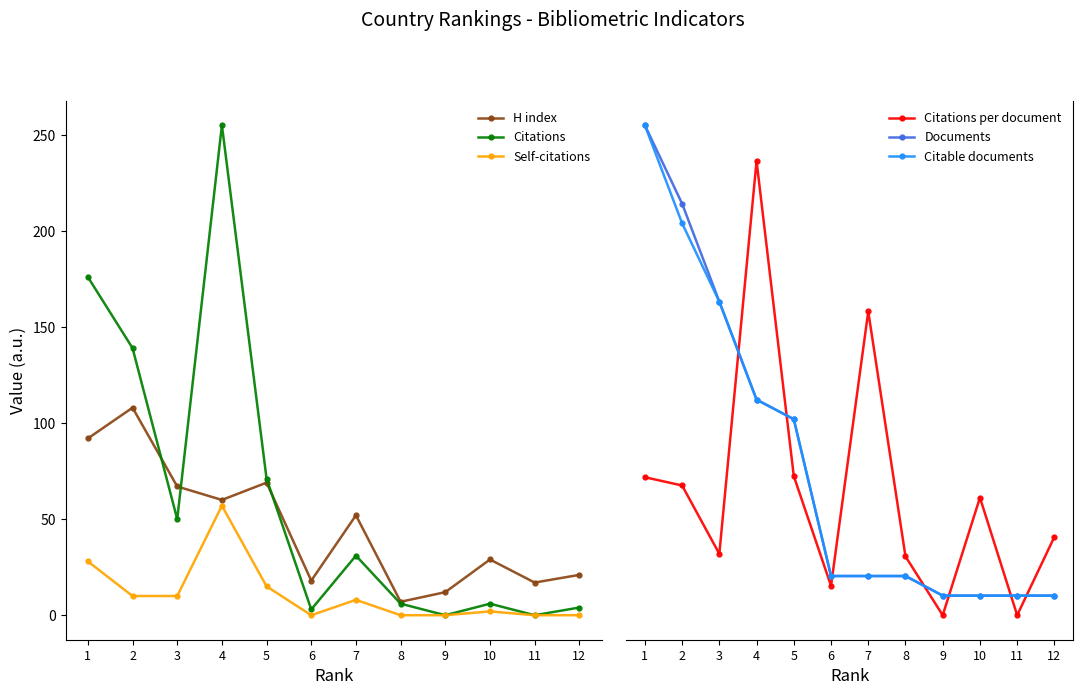

After their last crossing, which series has the higher values: Documents or Self-citations?

Documents